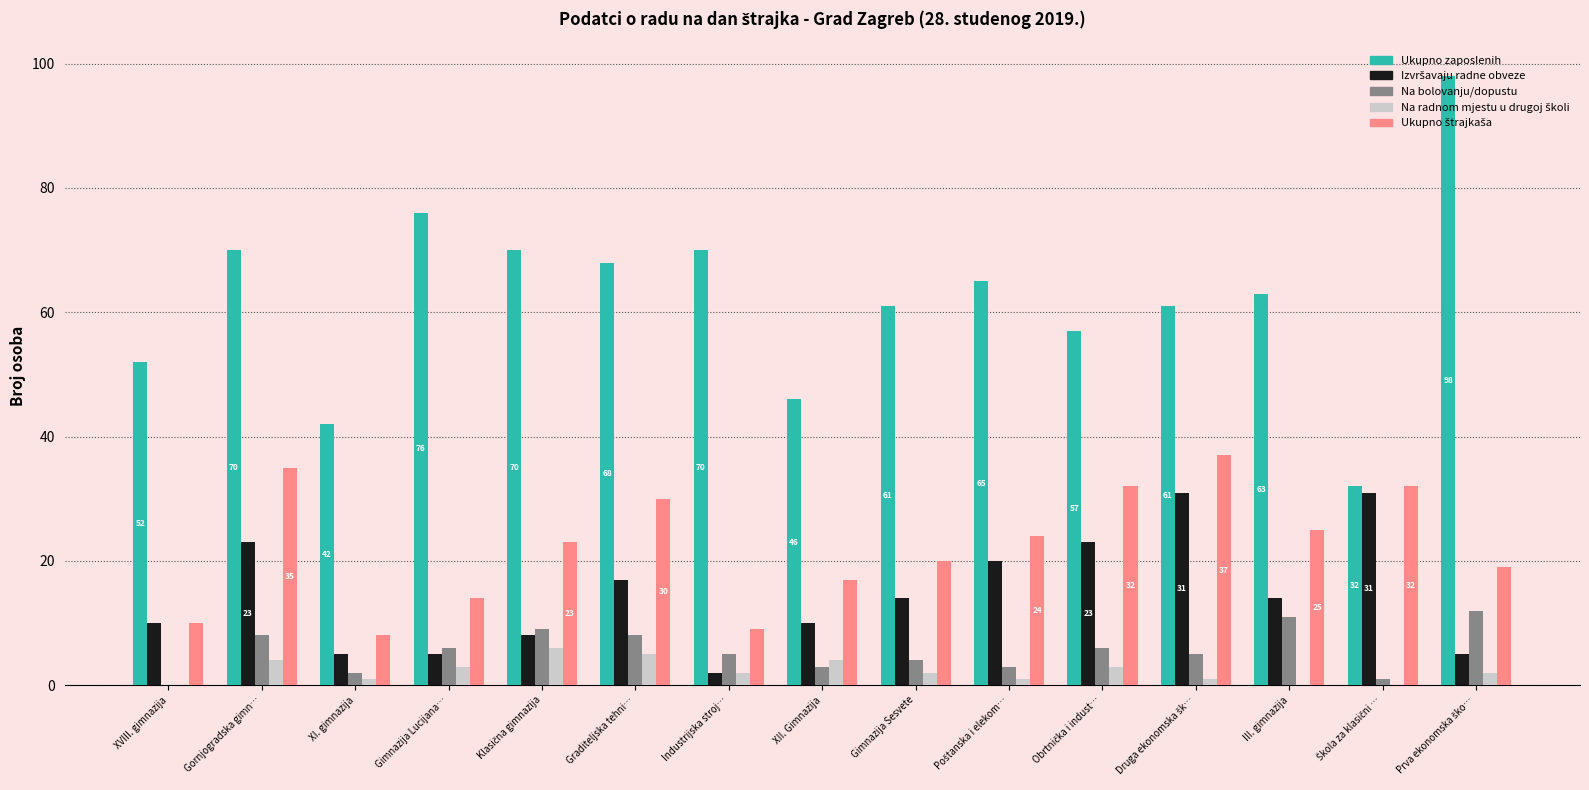

Which series has the largest total across all categories?

Ukupno zaposlenih